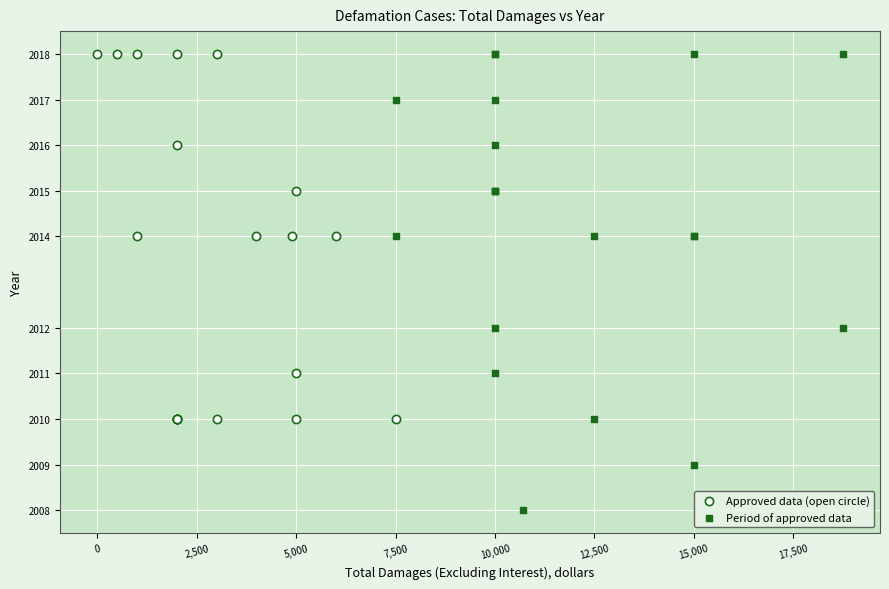

Which series contains the lowest Y value?

Period of approved data